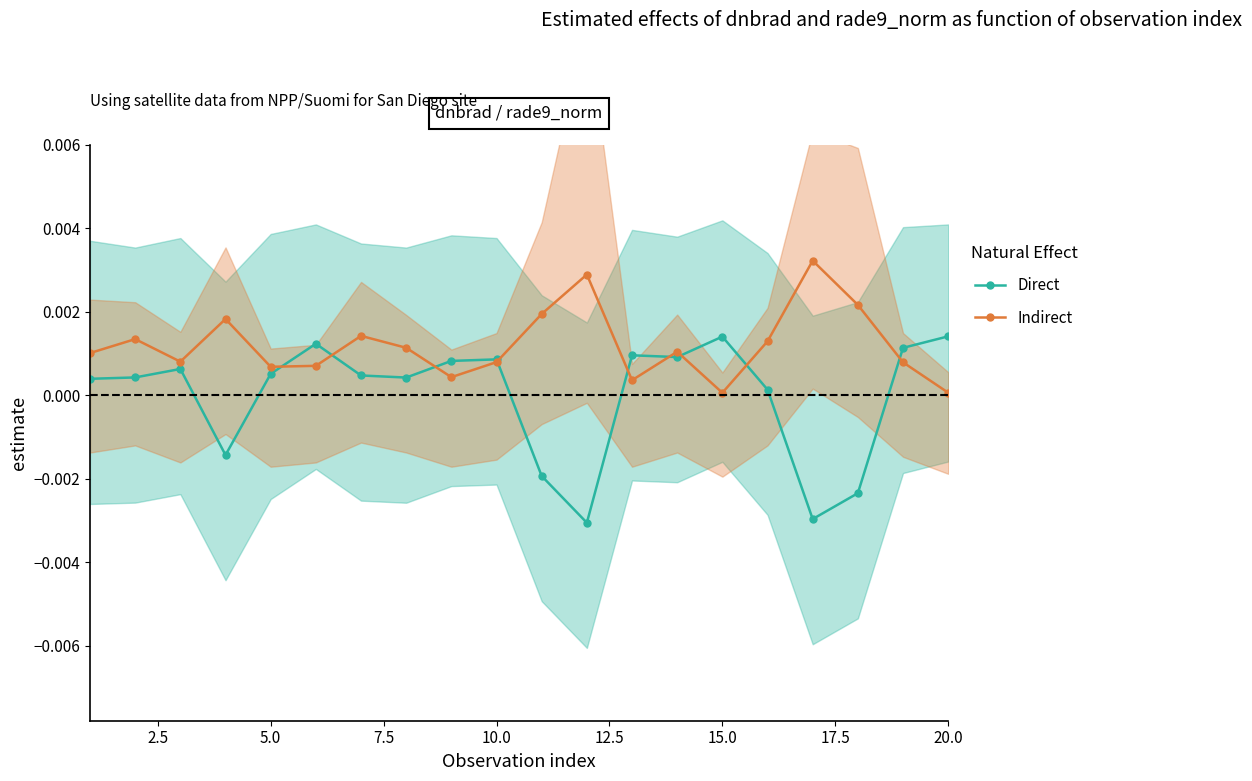

True or false: Direct has more than 1 points higher than both neighbors.

True